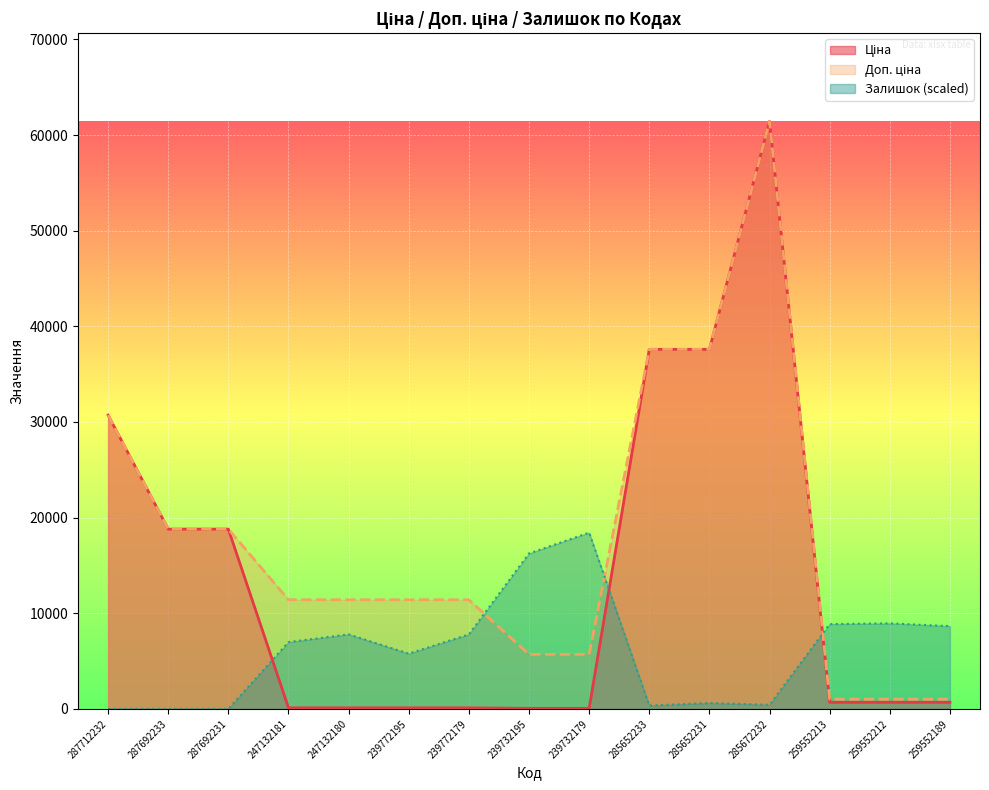

What is the label of the 6th point from the right?

285652233